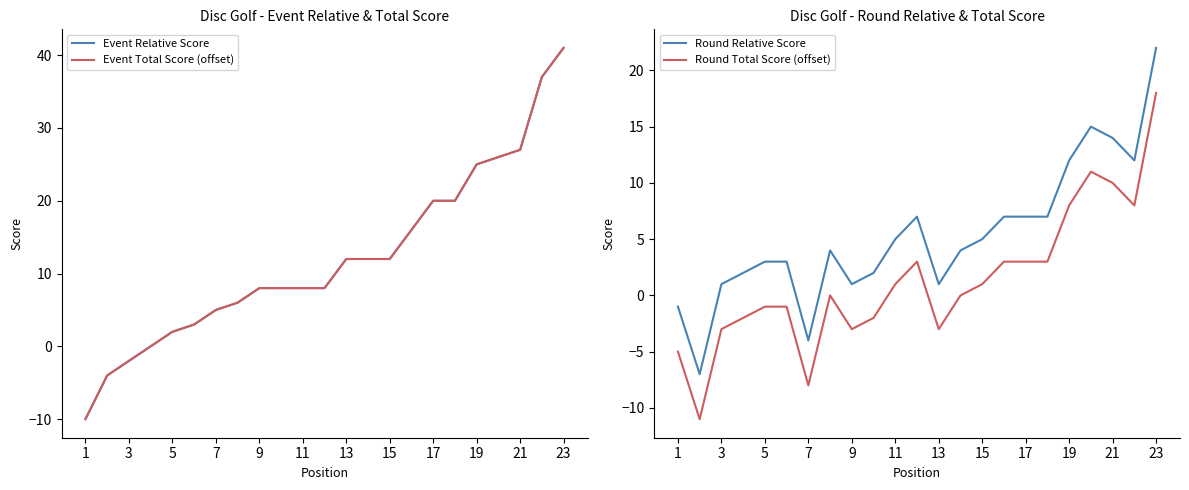

The Round Relative Score series shows 8 at 21. True or false?

False